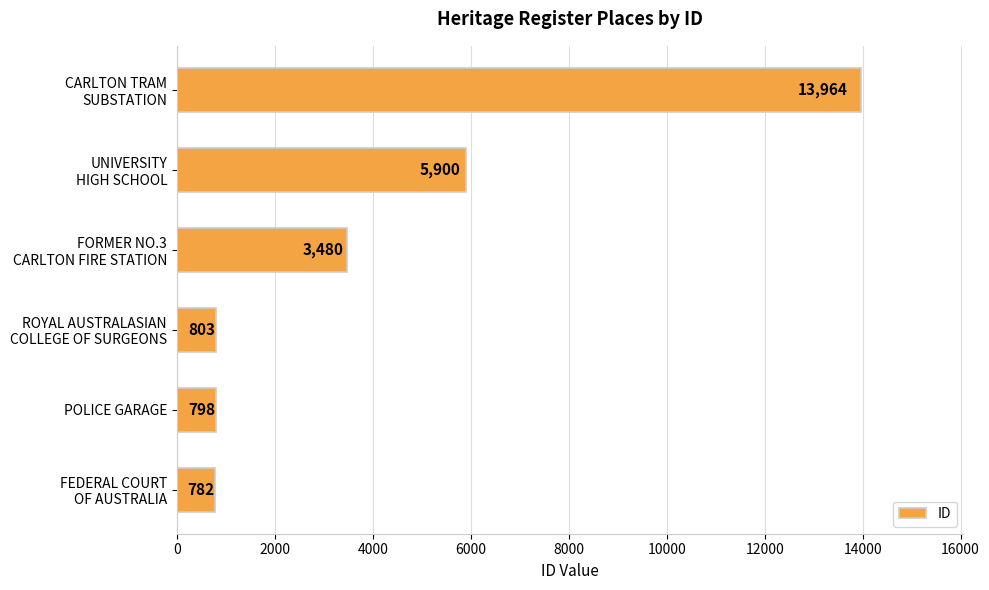

What value does the data have at POLICE GARAGE, to the nearest 50?

800